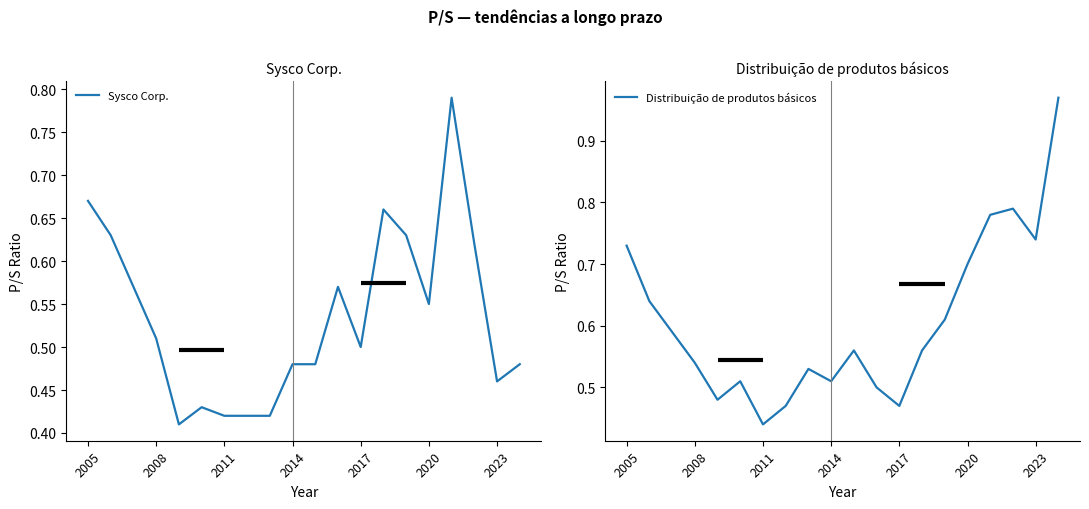

Is it true that Sysco Corp. equals 0.9 at 2017?

False